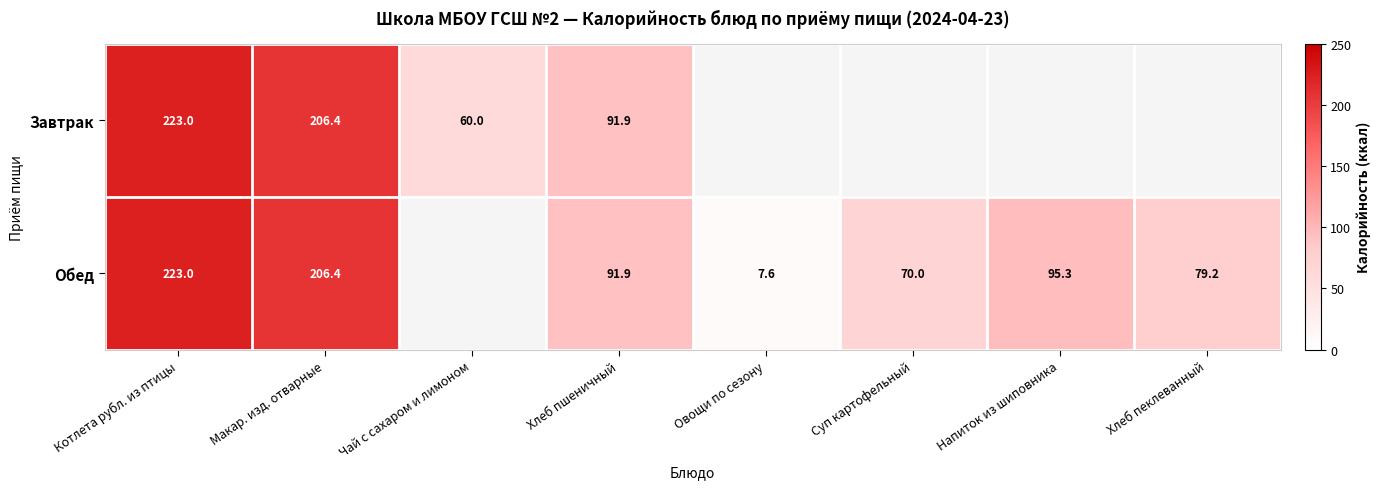

True or false: Обед has a value of 91.9 at Хлеб пшеничный.

True